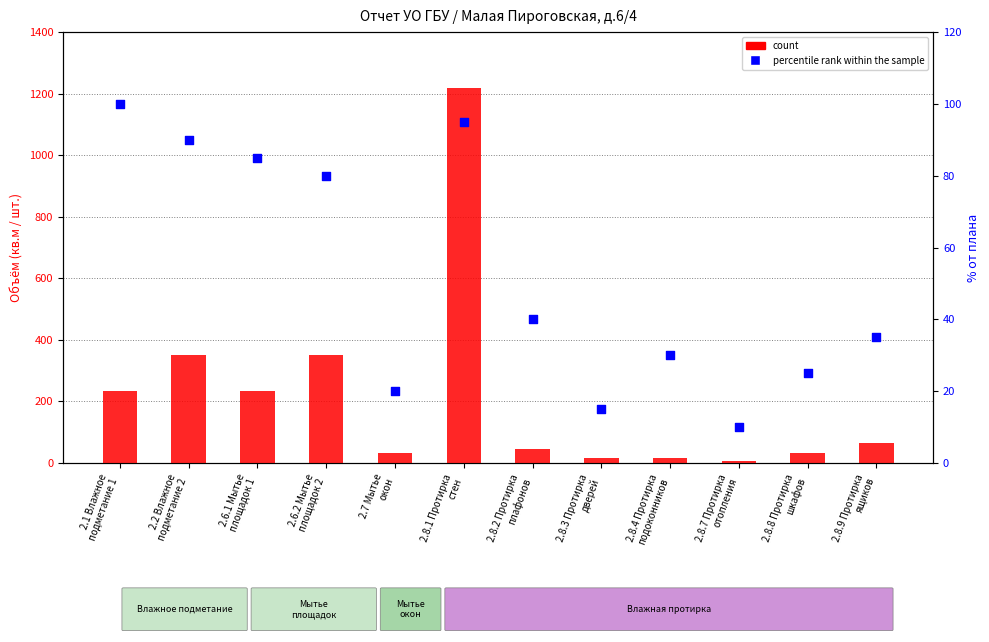

Which series reaches the minimum Y coordinate?

count